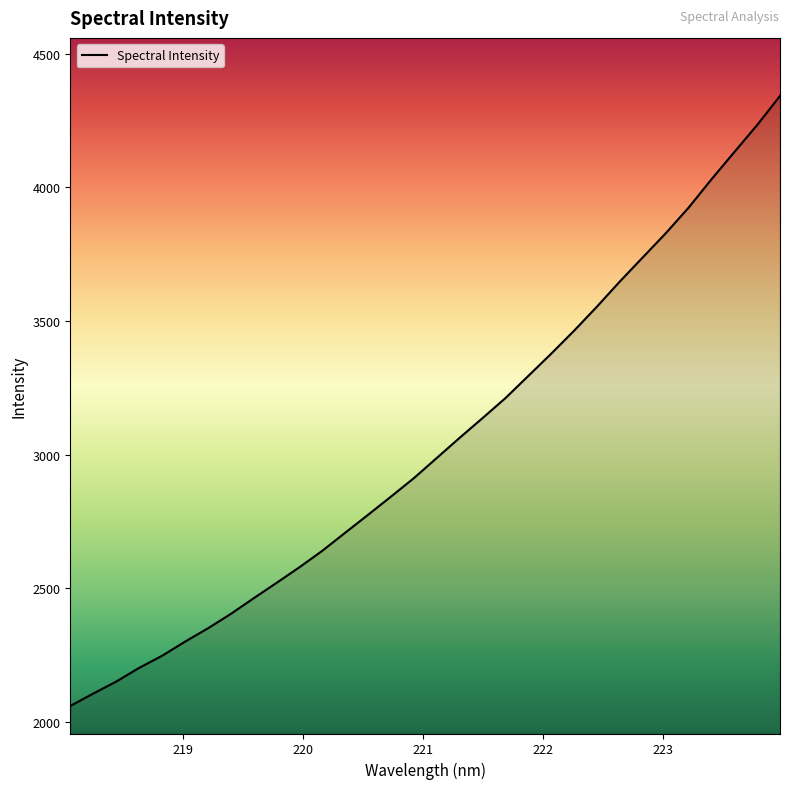

What is the minimum value shown in the chart?

2060.2